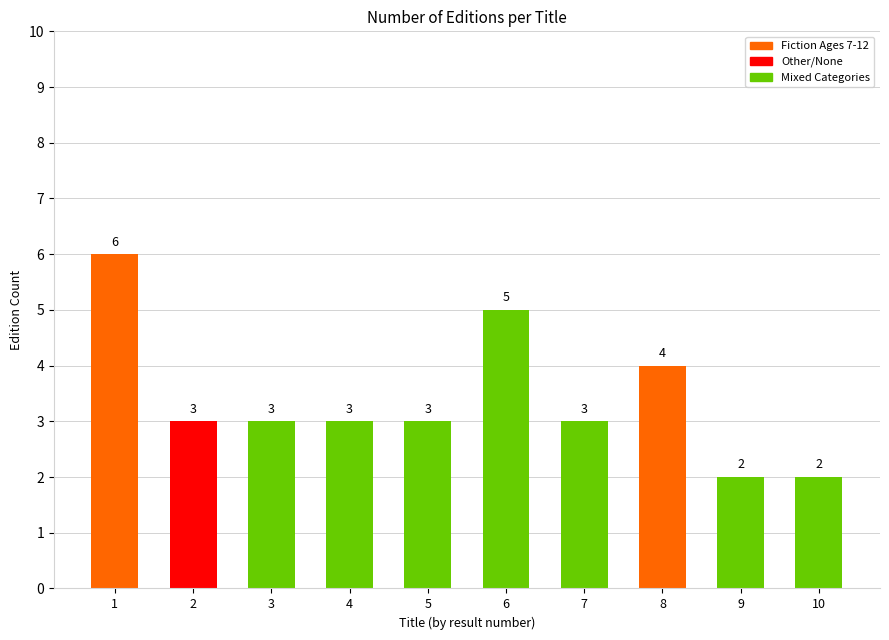

Reading left to right, what are all the values shown in this chart?

6	3	3	3	3	5	3	4	2	2